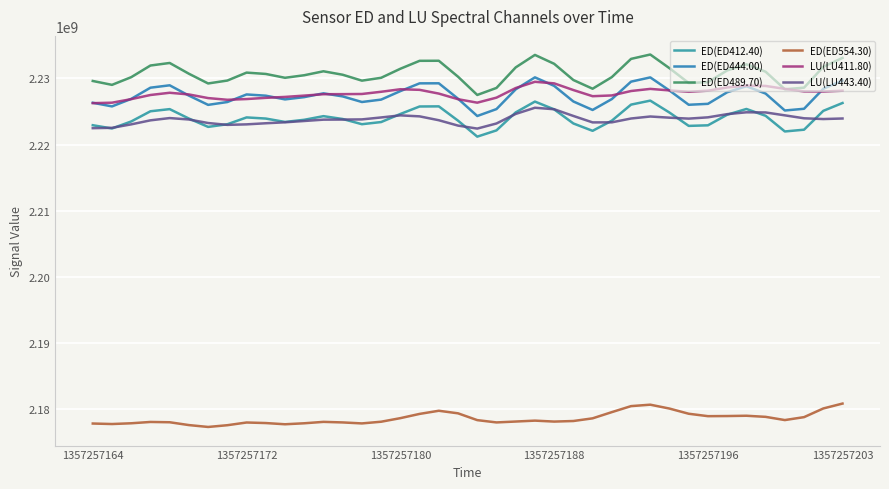

Does the chart display data point markers on the line(s)?

No